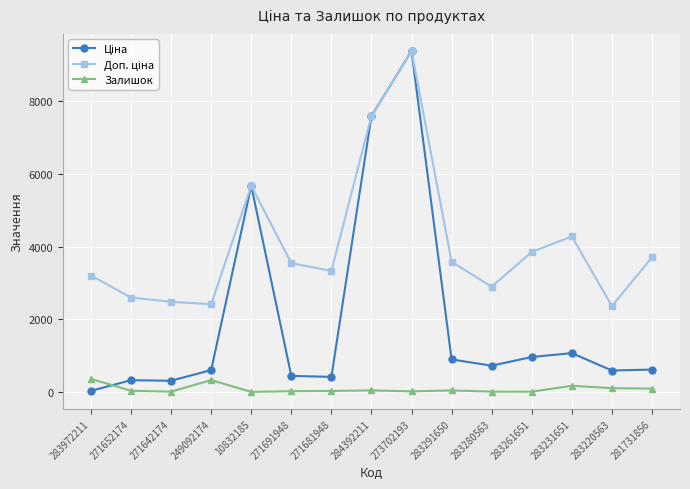

What is the total value across all series at 249092174?

3346.6